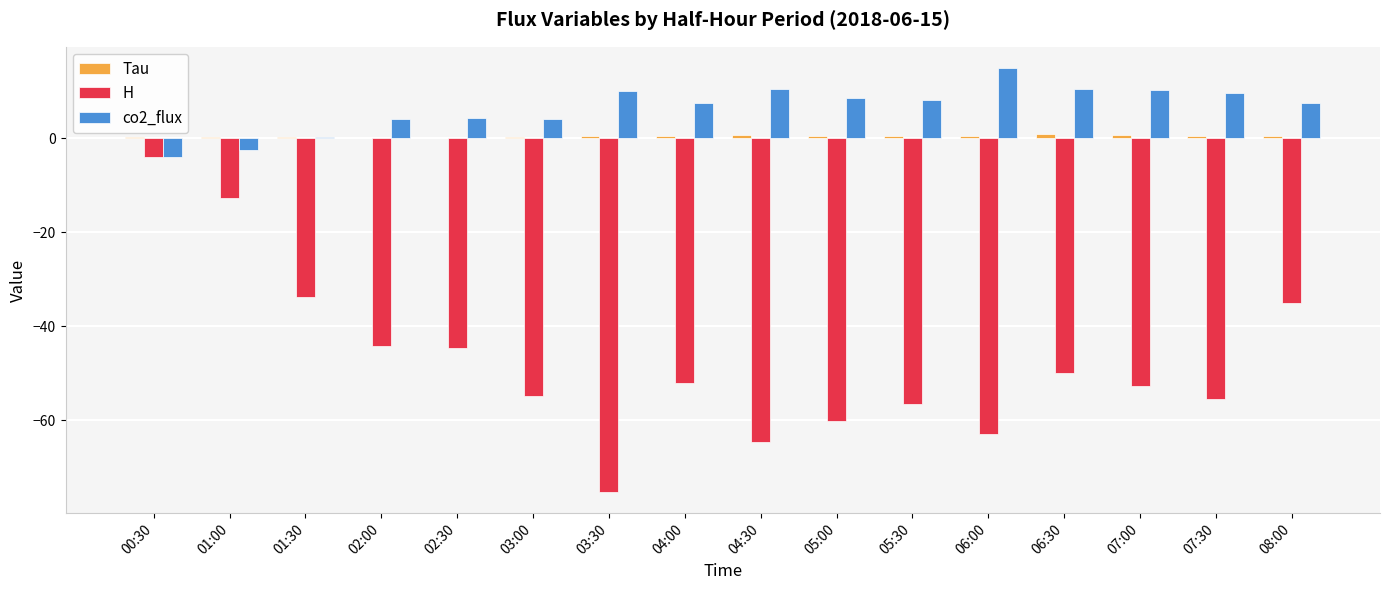

Are the bars horizontal?

No